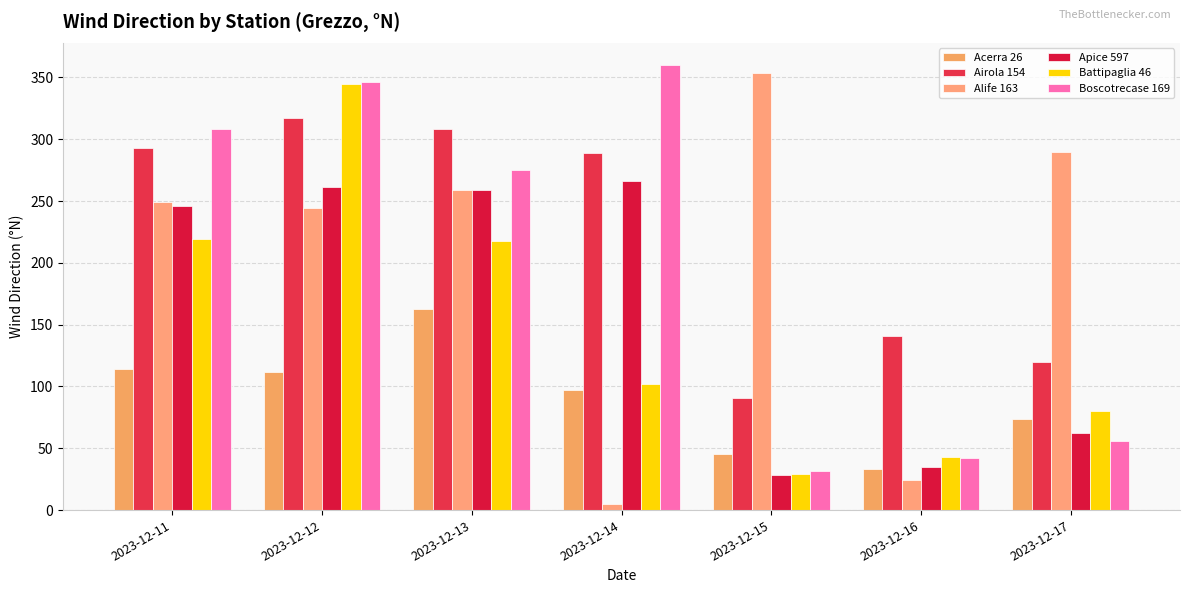

How many data points does each series have?

7